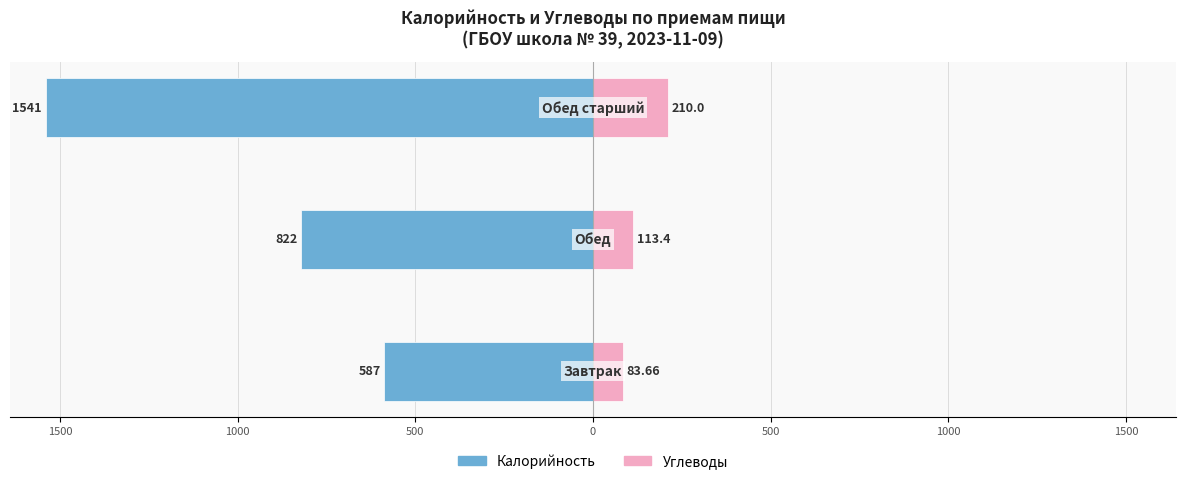

Reading left to right, list all the values displayed in this chart.

Калорийность: 2000=-587.0	1500=-822.0	1000=-1541.0
Углеводы: 2000=83.7	1500=113.4	1000=210.0